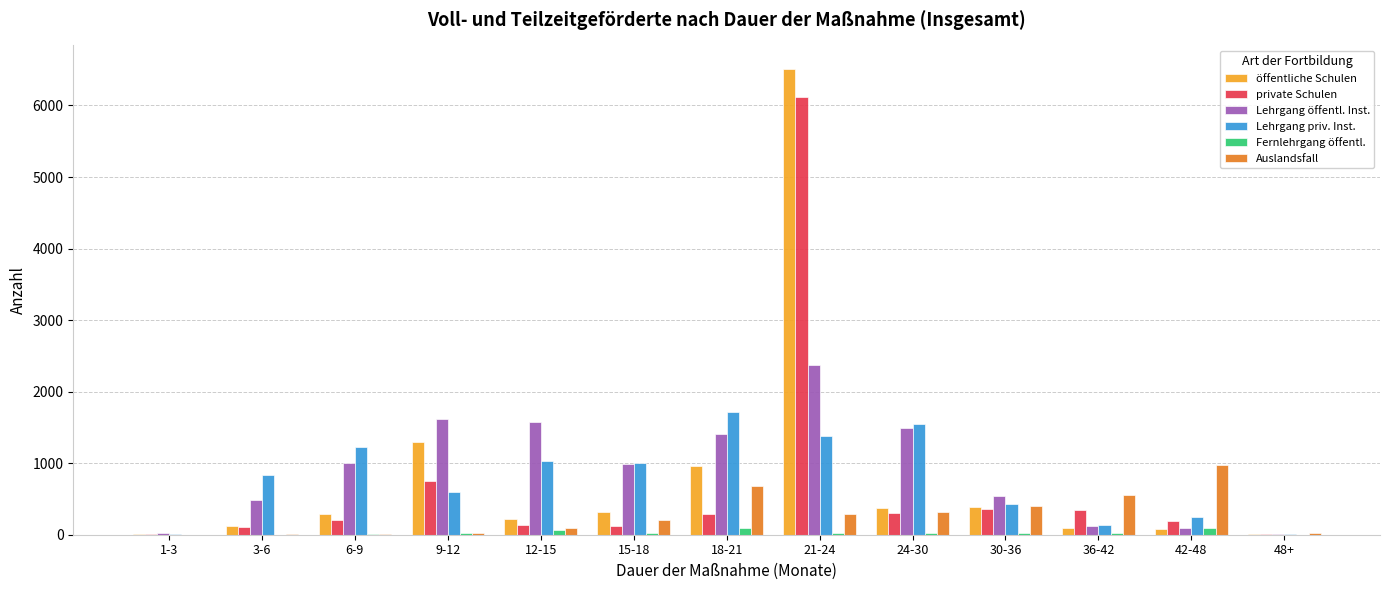

What is the maximum value for Lehrgang öffentl. Inst.?

2377